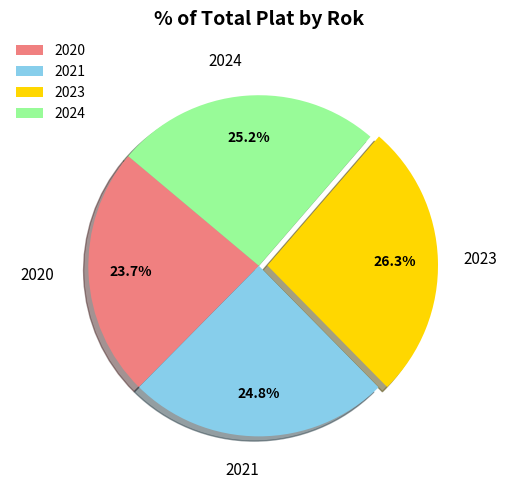

Between 2023 and 2024, which is larger?

2023